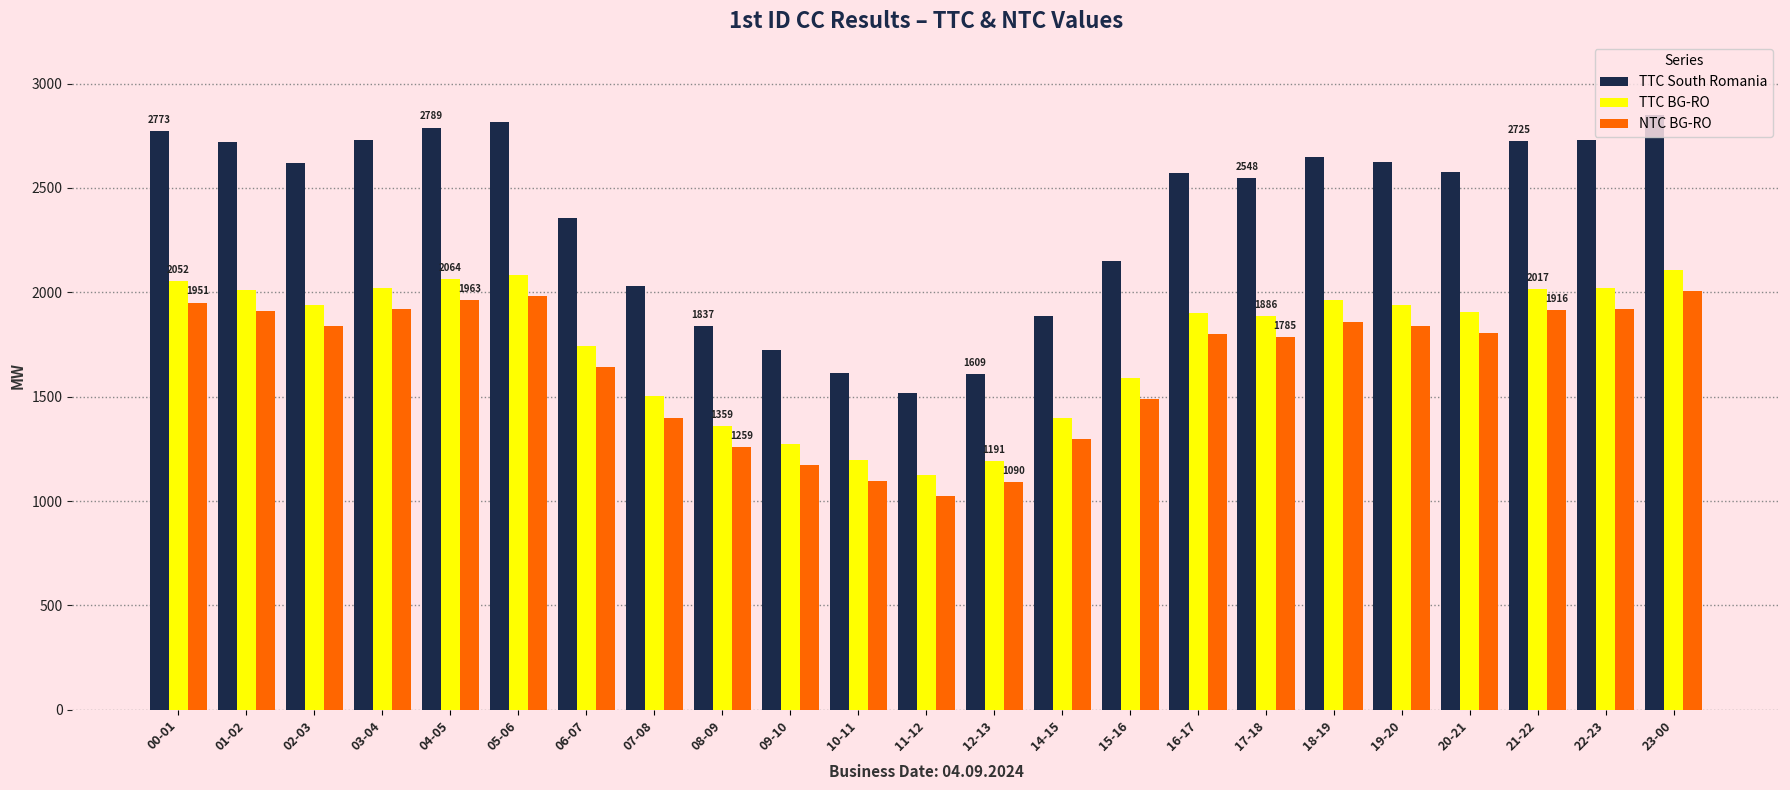

What is the label of the 9th bar from the left?

08-09